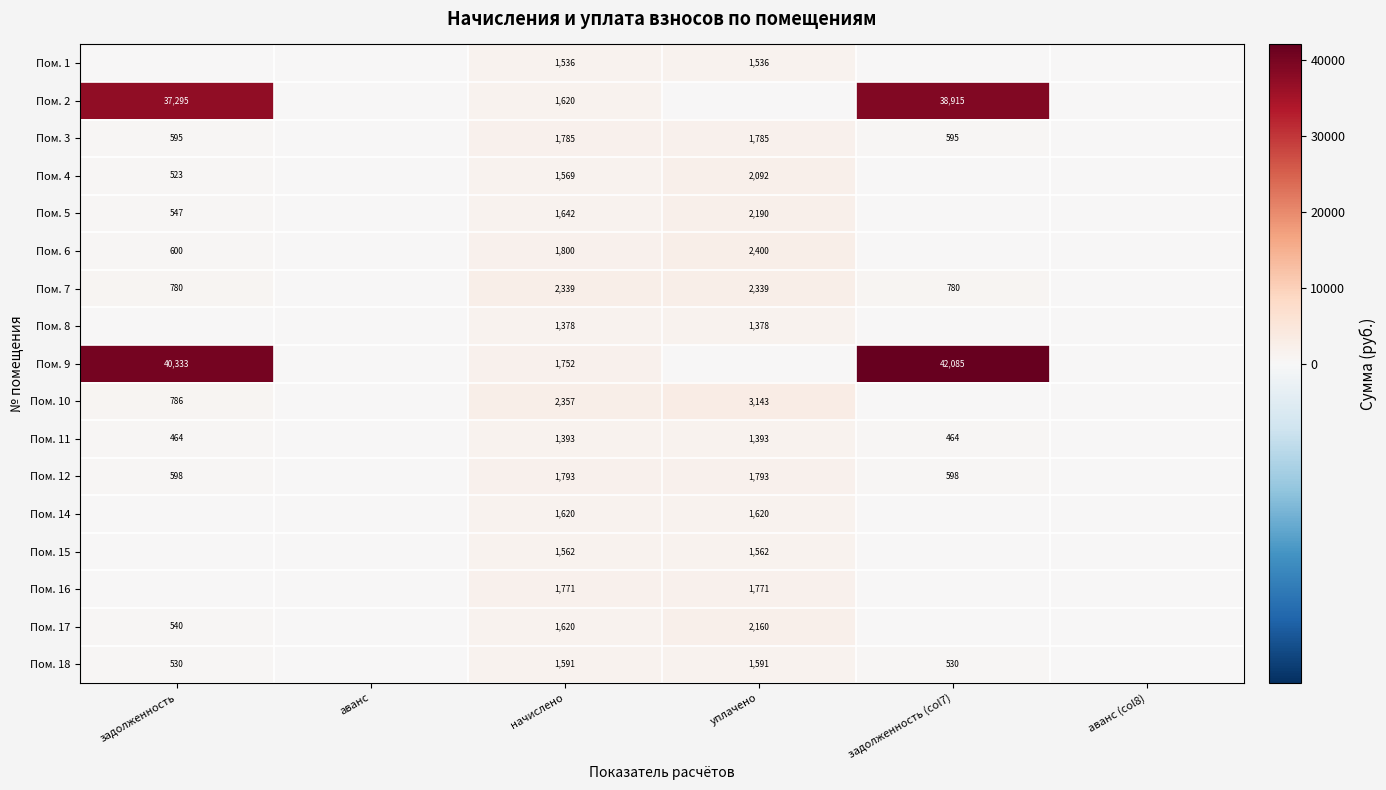

What is the sum of the Пом. 12 values at задолженность (col7) and начислено?

2391